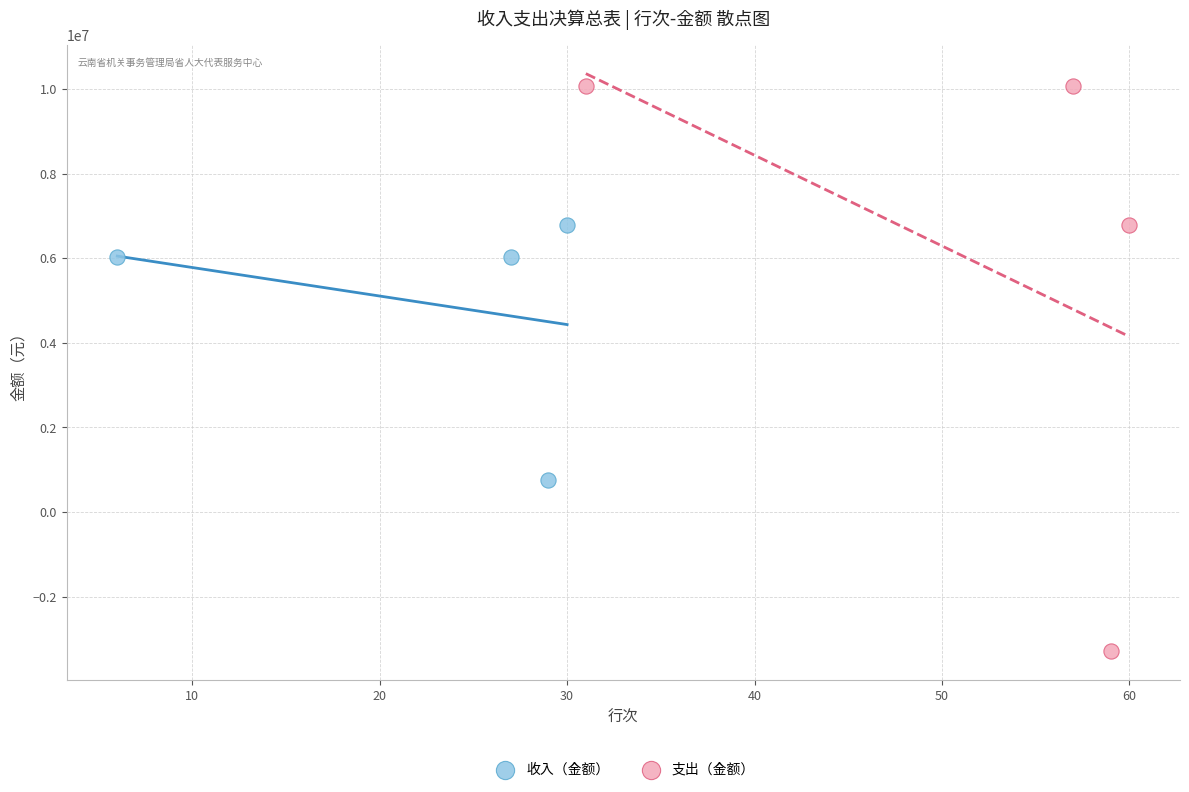

Which series contains the lowest Y value?

支出（金额）